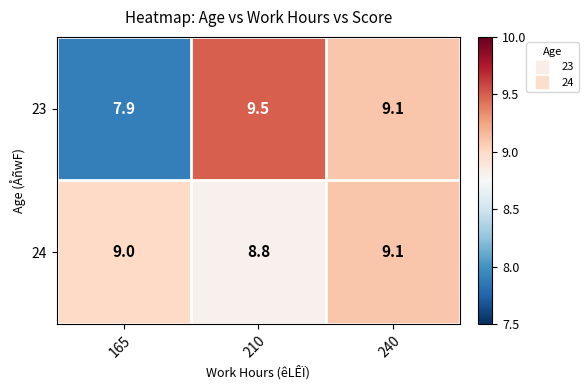

What is the approximate value of 24 at 165?

9.0